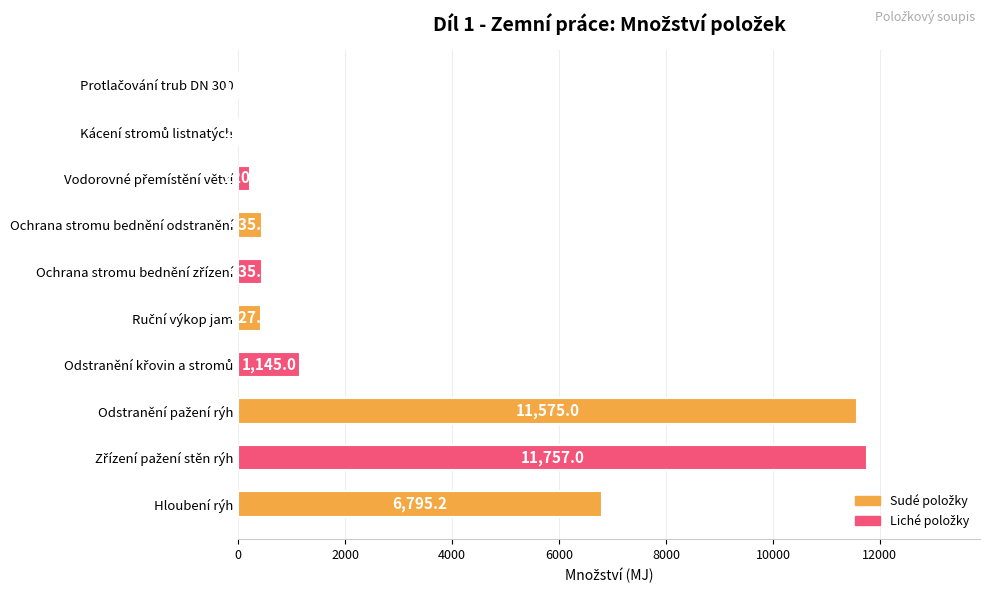

True or false: the data shows 4321.8 at Hloubení rýh.

False